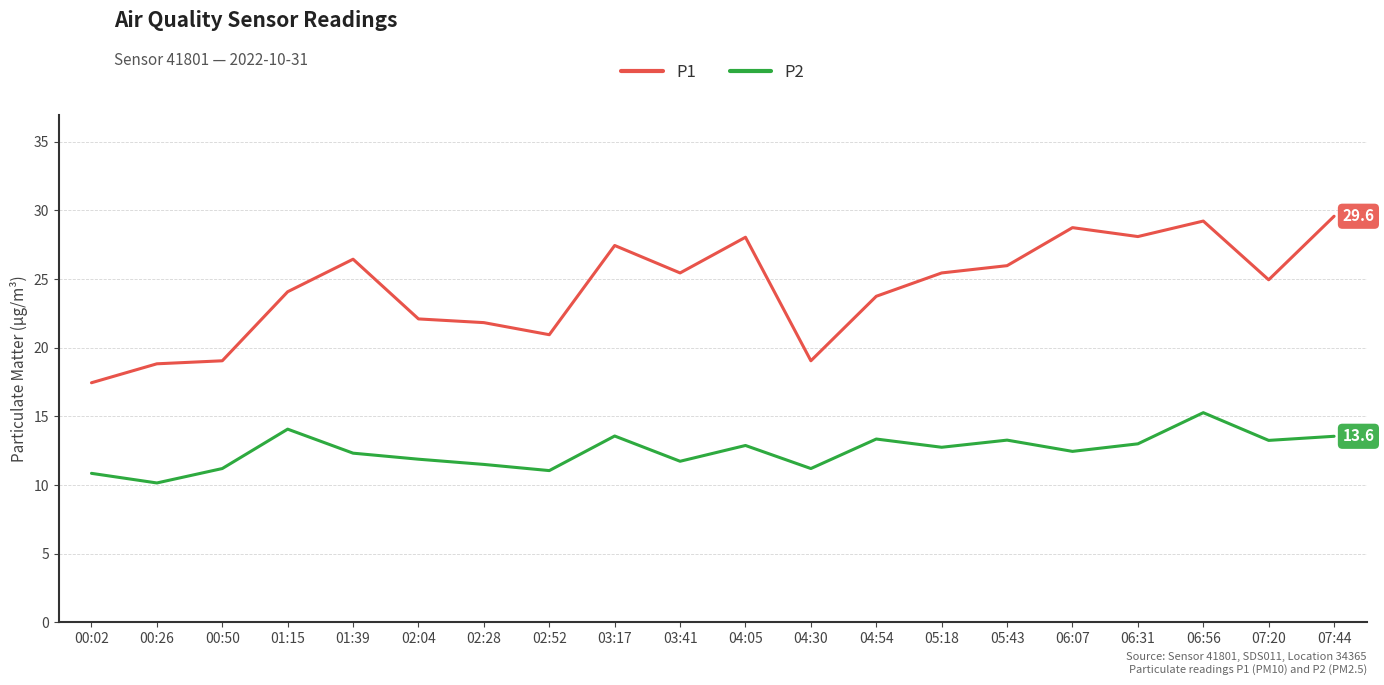

What is the difference between the highest and lowest values at 03:17?

13.9